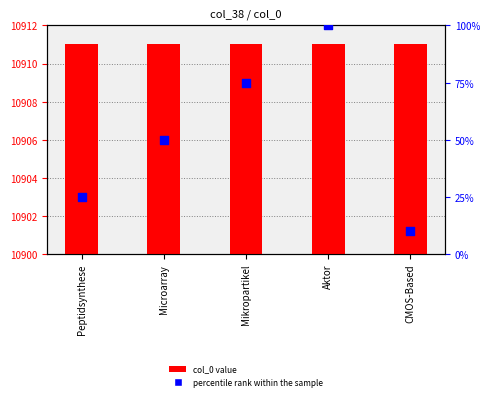

Which series has the widest spread of Y values?

percentile rank within the sample